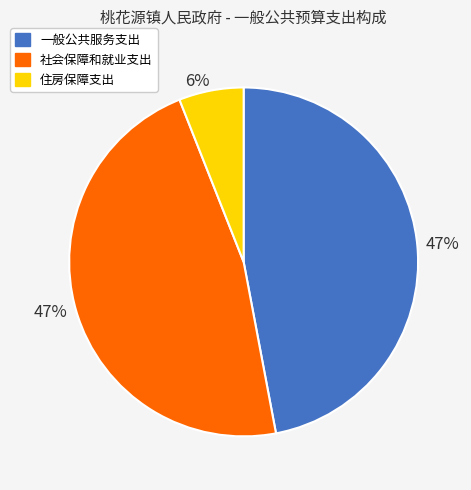

Which category has the smallest portion of the pie?

住房保障支出